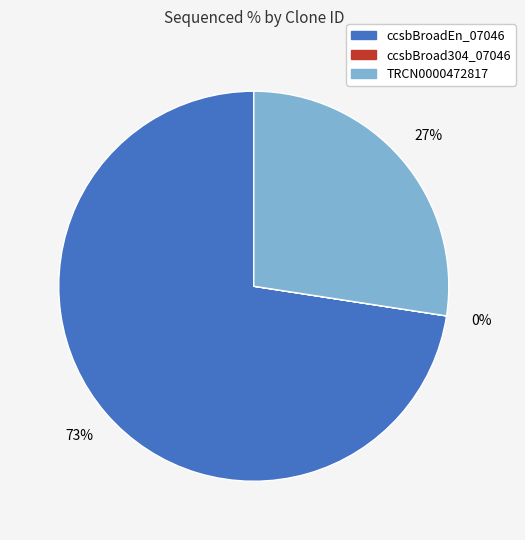

To the nearest percent, what is the difference between the largest and smallest slice percentages?

73%